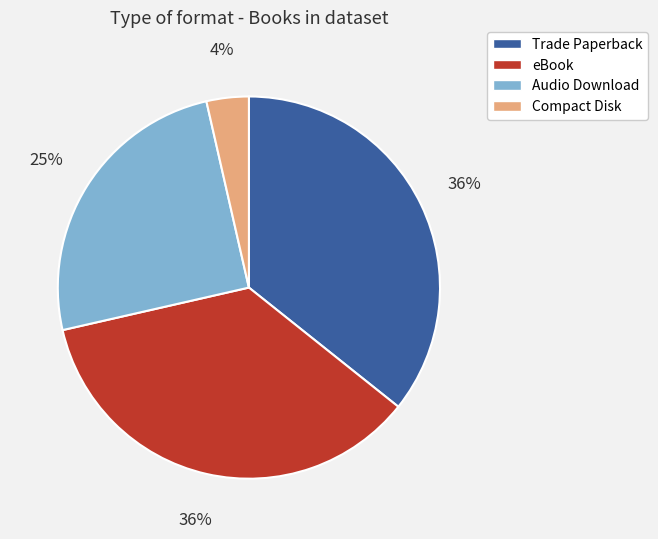

To the nearest percent, what is the difference between the largest and smallest slice percentages?

32%